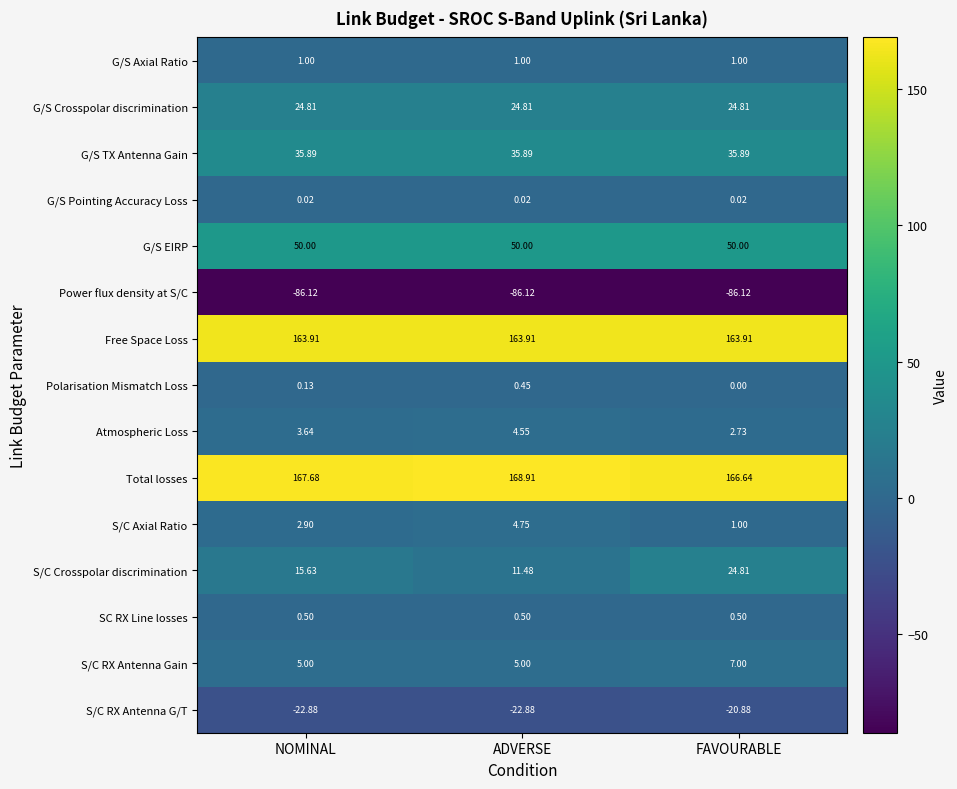

How many series are shown in this chart?

15